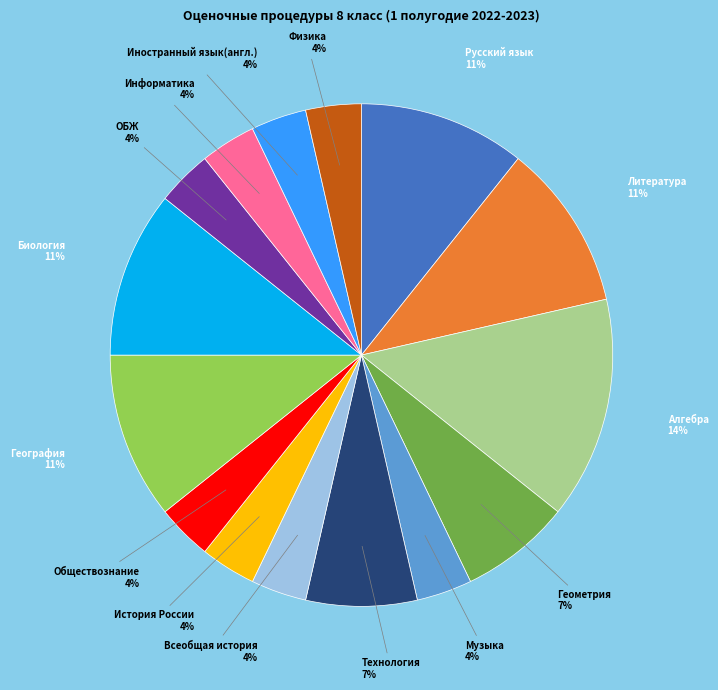

To the nearest percent, what is the average slice percentage?

7%